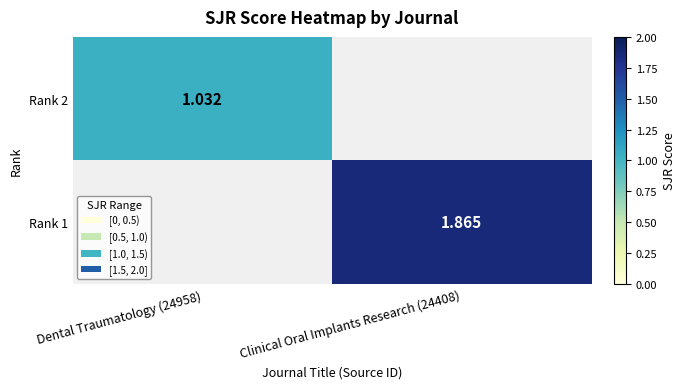

Which category has the lowest value in the Rank 2 series?

Clinical Oral Implants Research (24408)